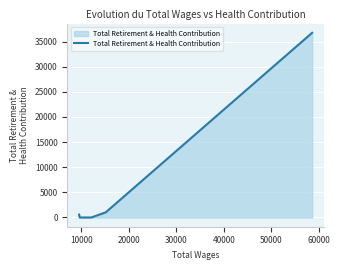

Reading left to right, transcribe all the data shown in this chart.

574	0	0	1022	36758